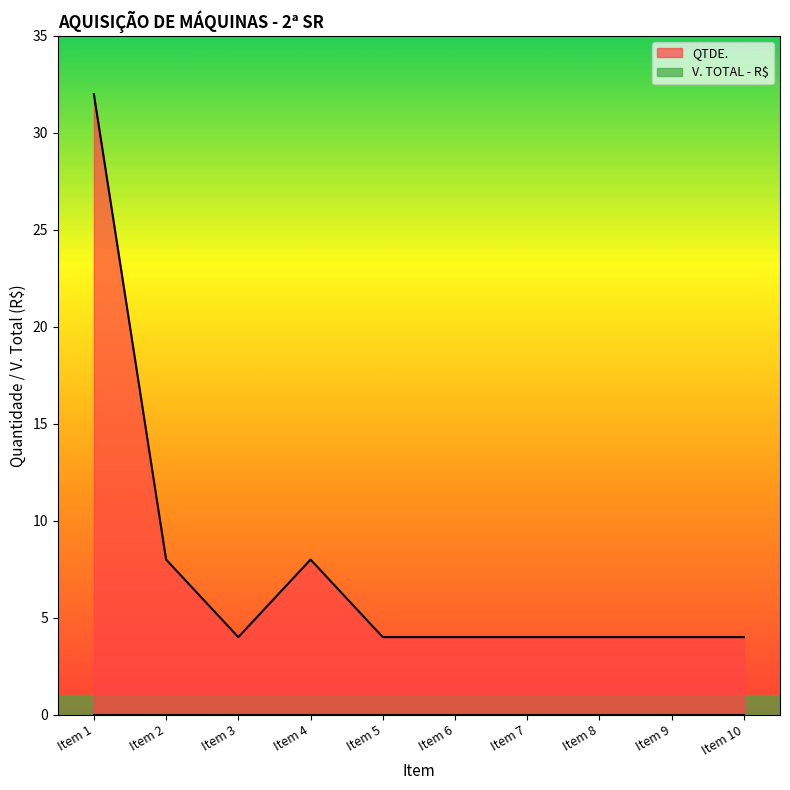

Is it true that the value at Item 4 is 8?

True